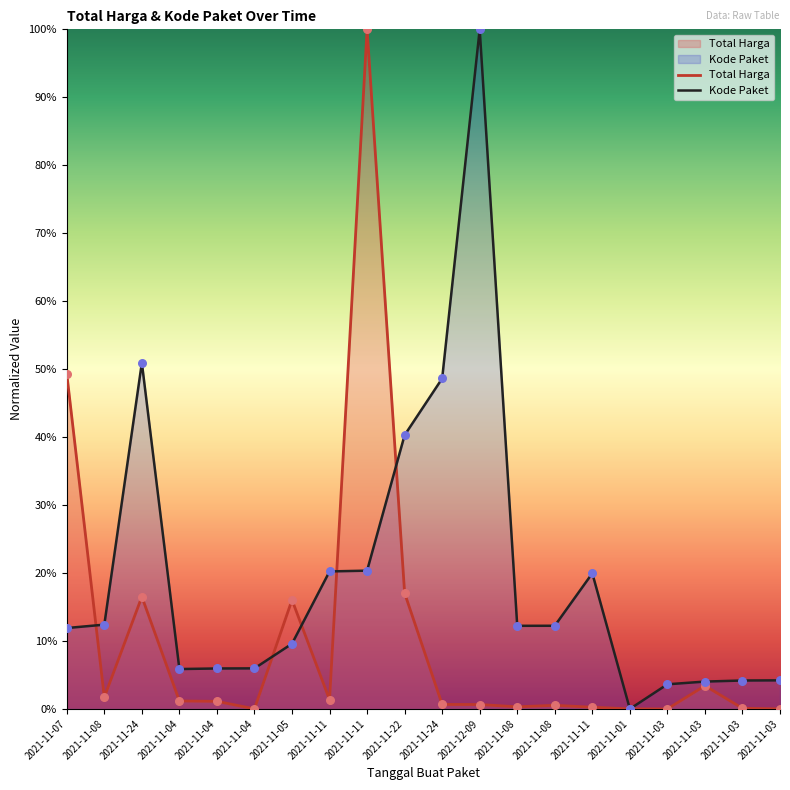

Which series contains the lowest Y value?

Total Harga